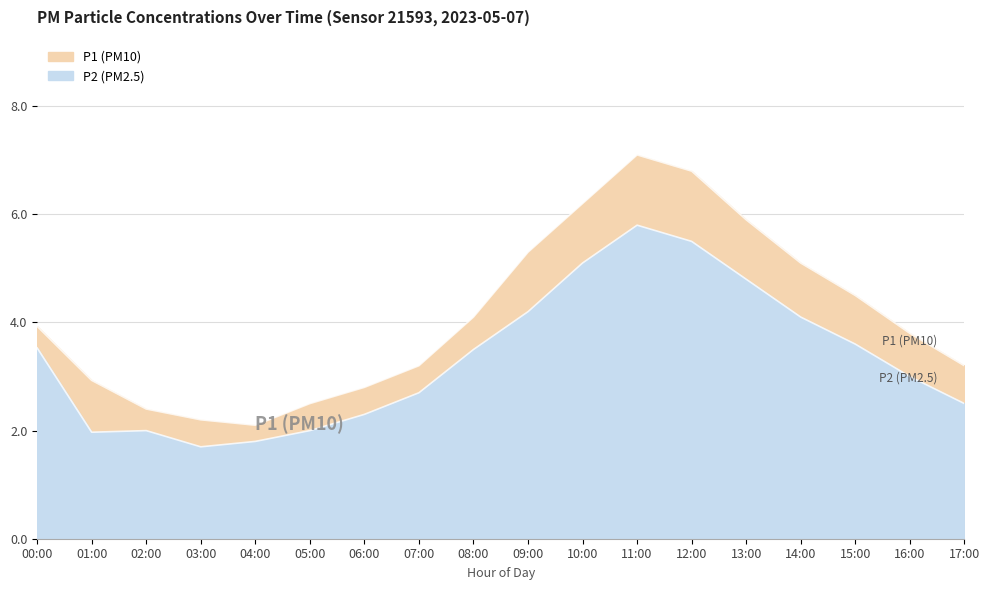

How many lines are shown in the chart?

2